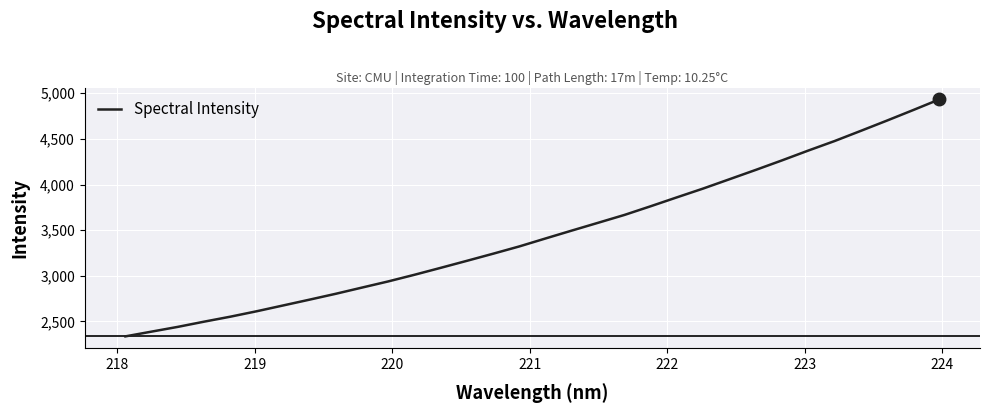

What is the greatest value displayed?

4932.9